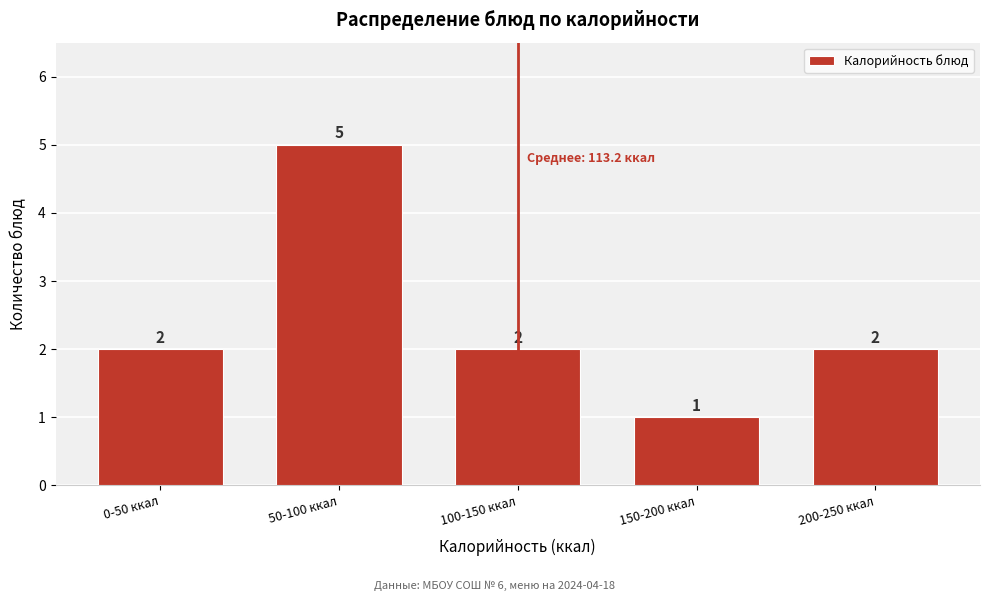

Reading left to right, what are all the values shown in this chart?

2	5	2	1	2